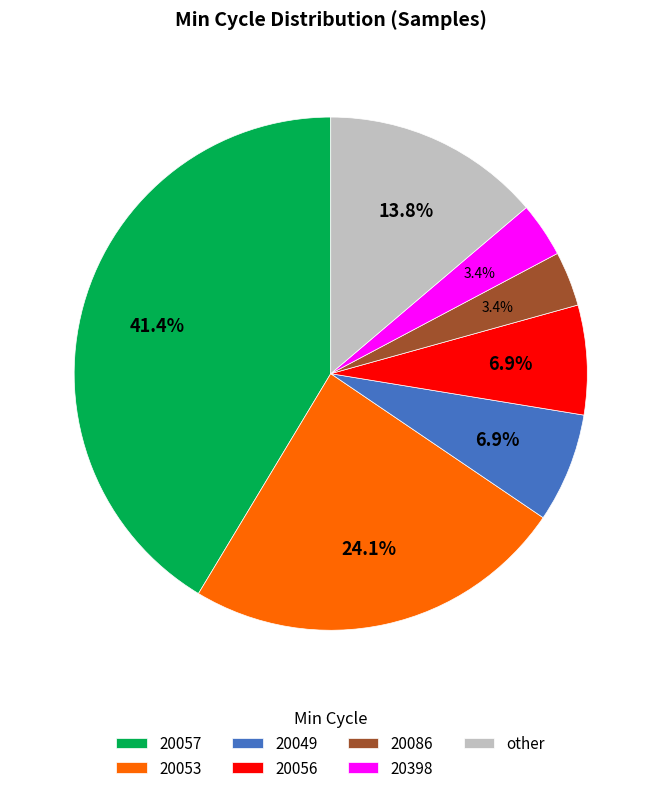

Which has a higher value, 20086 or other?

other